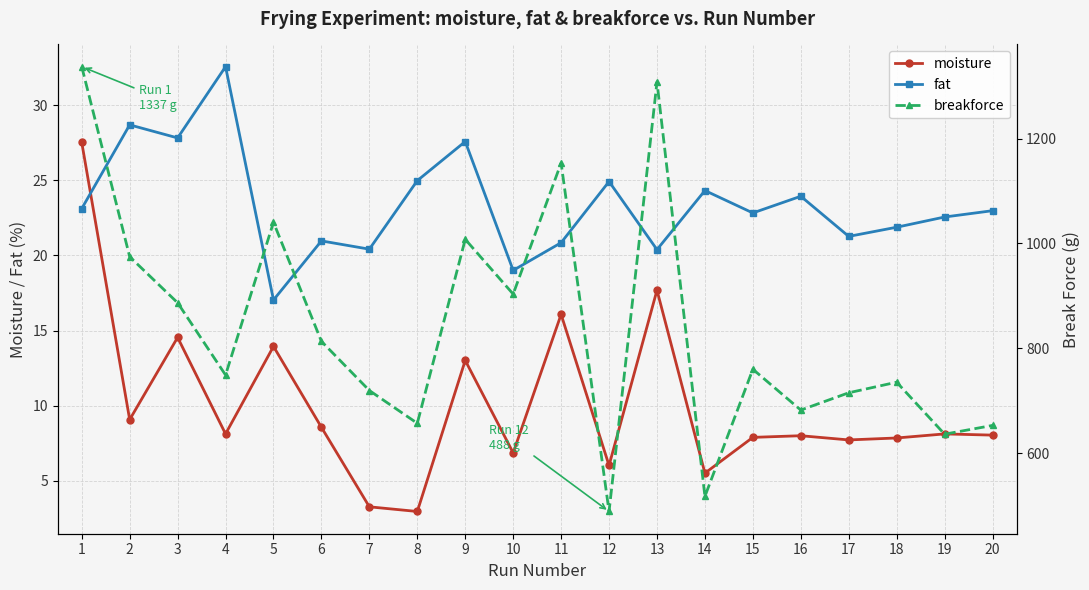

In moisture, how many points are lower than both neighbors (excluding endpoints)?

7